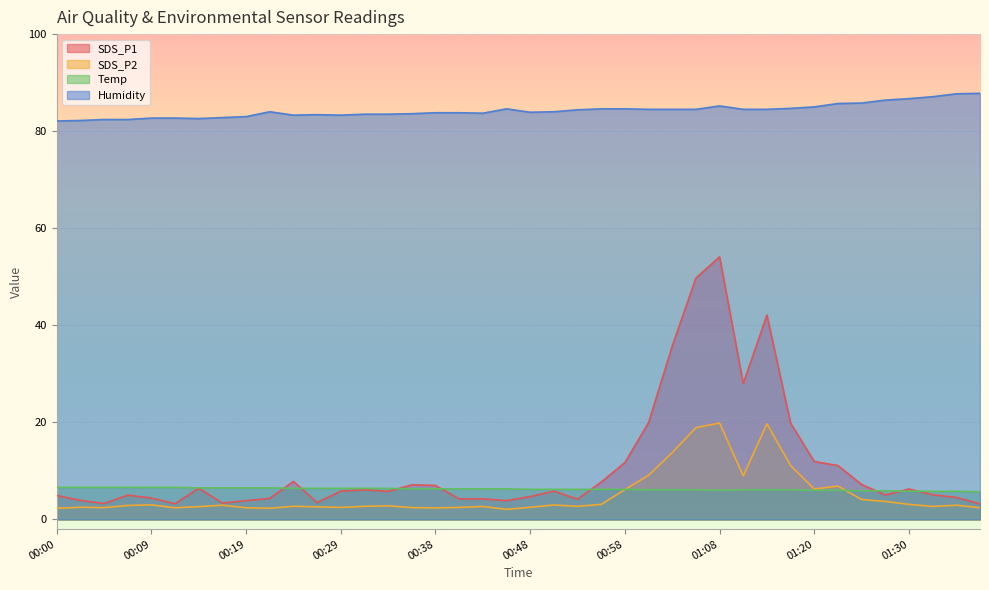

What is the spread (max minus min) of values at 00:02?

79.7